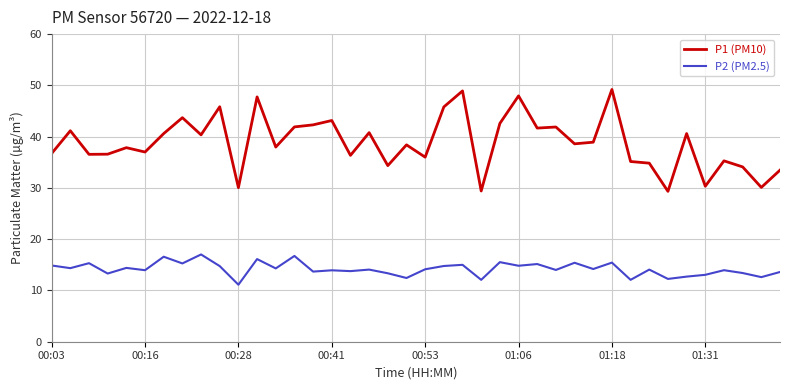

Which series has the widest spread of values?

P1 (PM10)